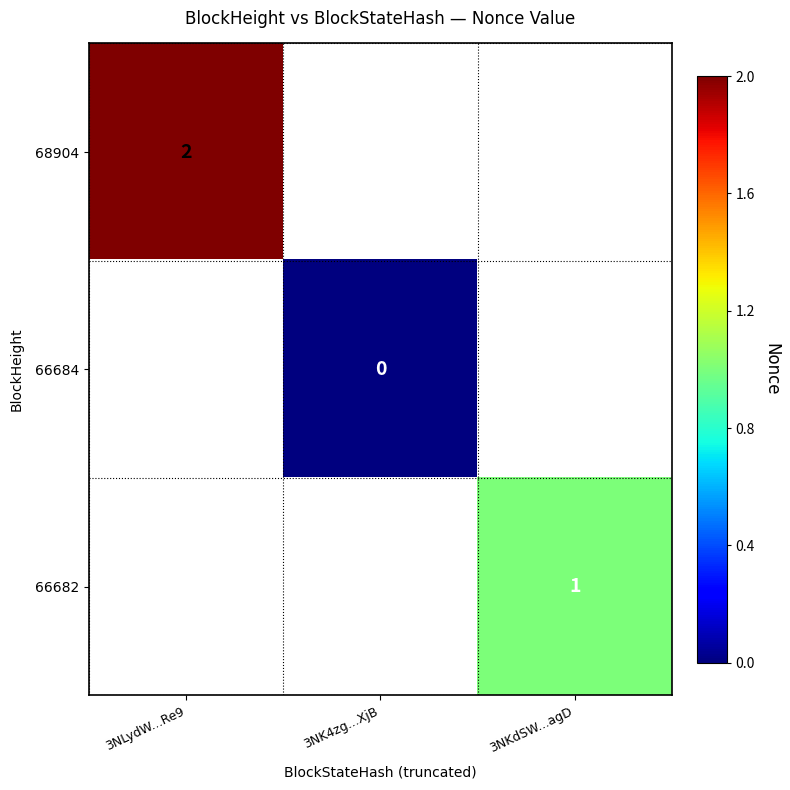

At how many categories does at least one series exceed 1?

1